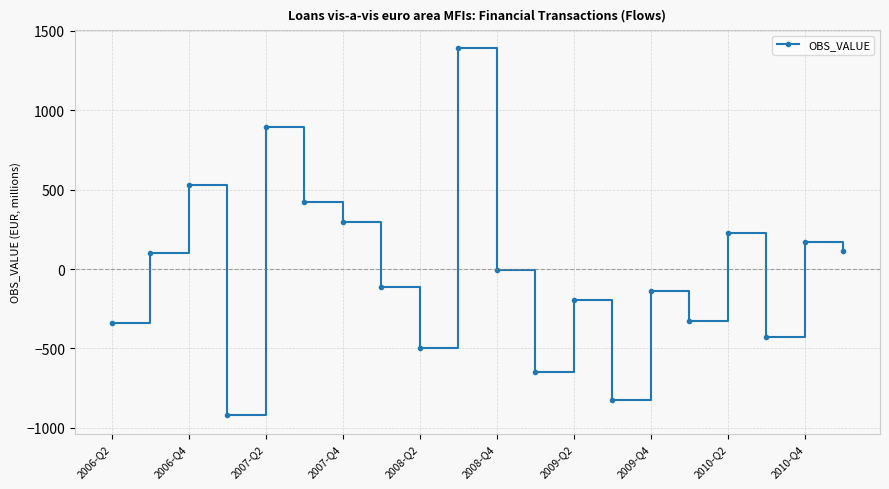

What is the value of the 12th point from the left?

-646